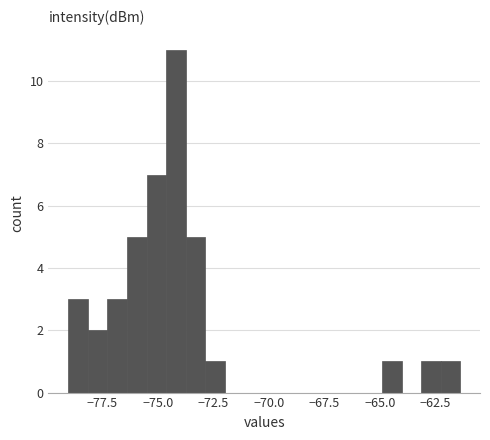

Read against the x-axis, roughly where is the centre of the tallest bar?

-74.0